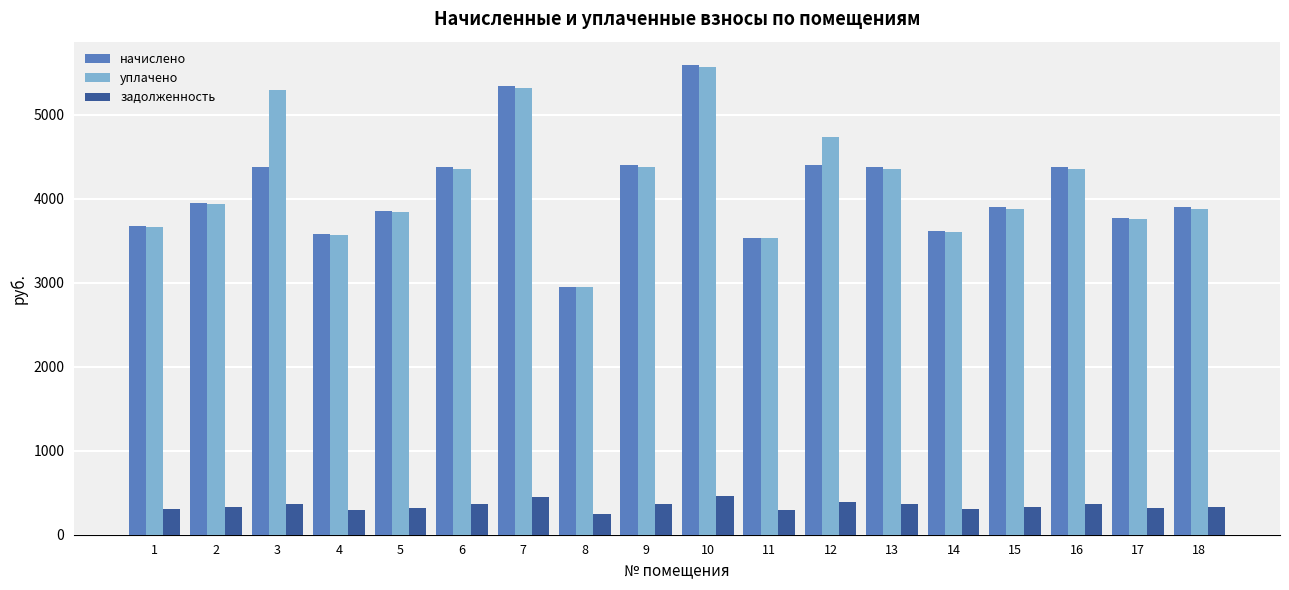

Is it true that уплачено equals 3883.1 at 18?

True